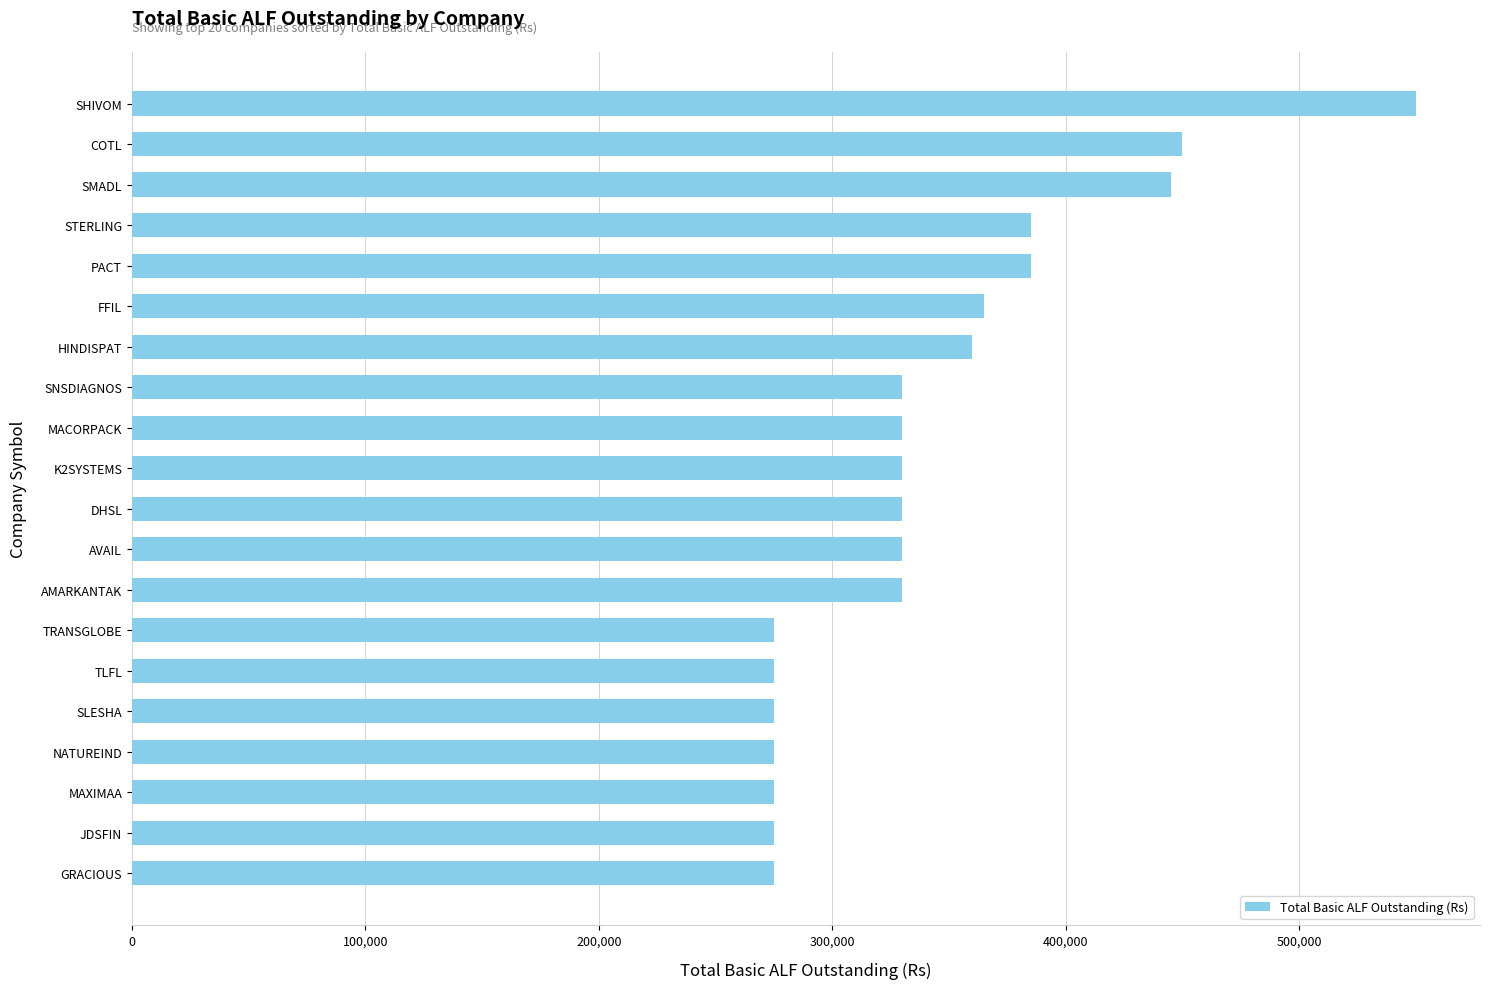

The value at JDSFIN is 275000. True or false?

True